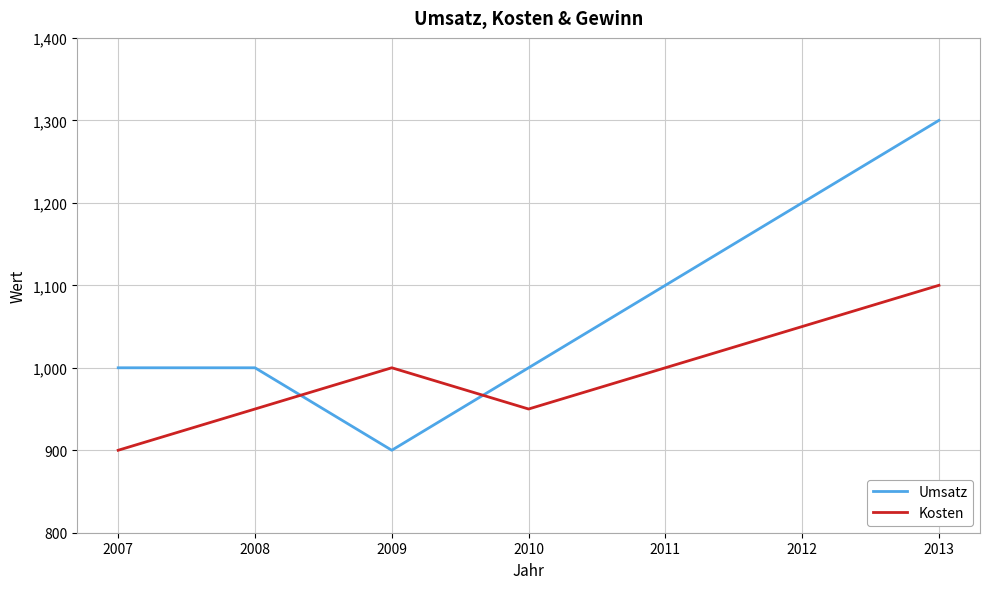

Which series has the widest spread of values?

Umsatz